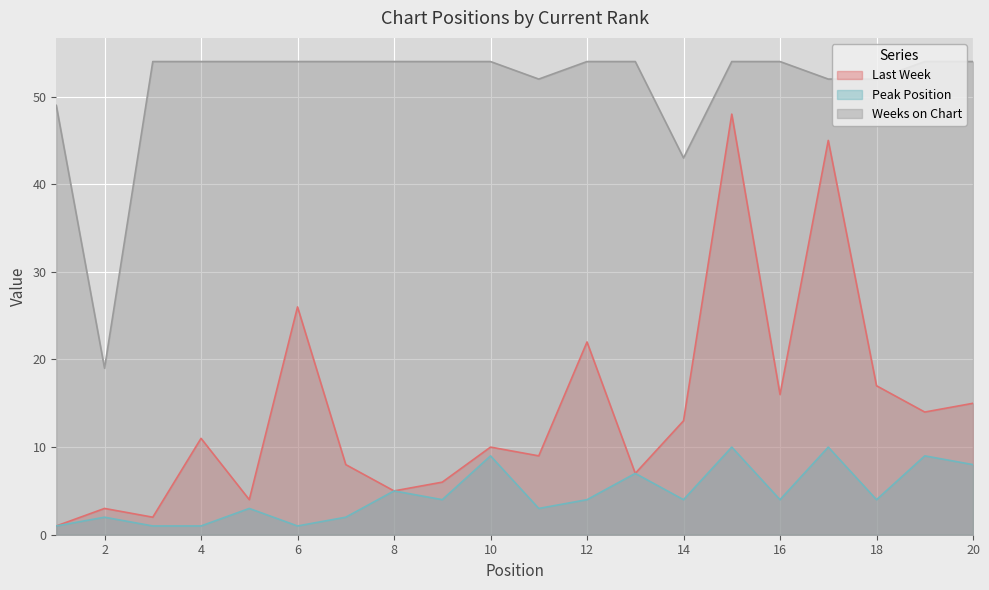

Which series has the largest range (max minus min)?

Last Week